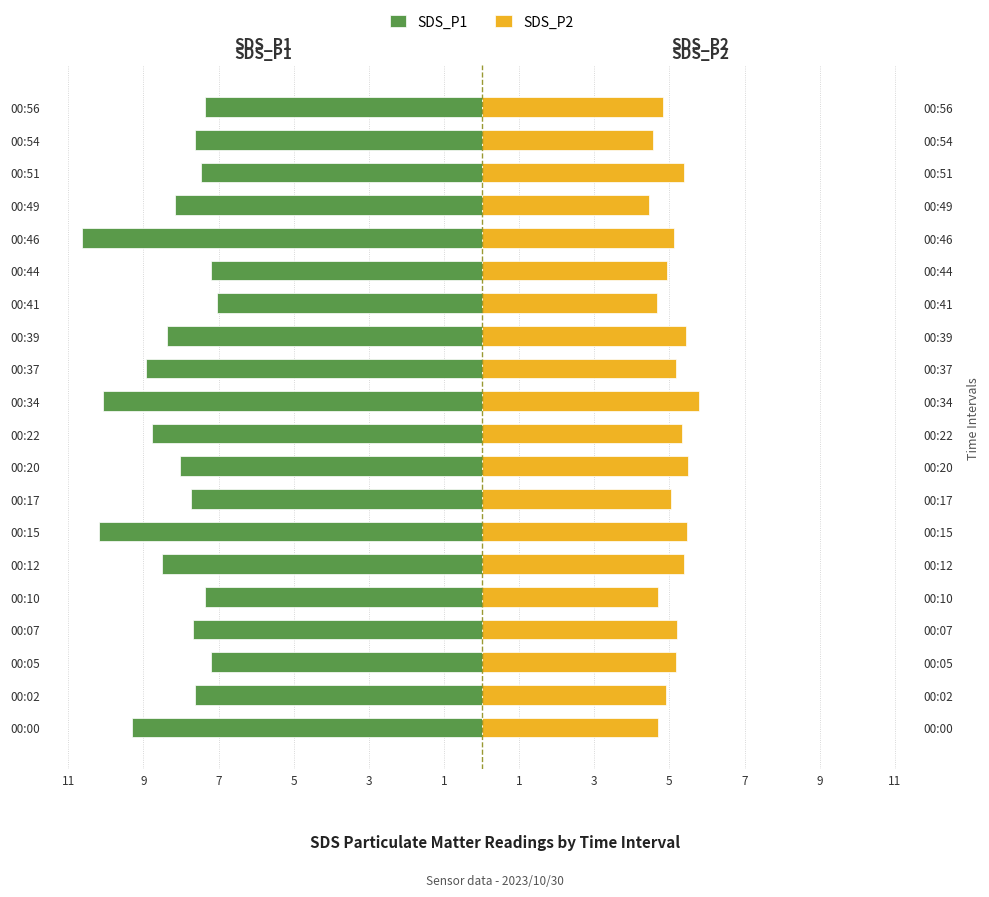

How many bars are there in each group?

2